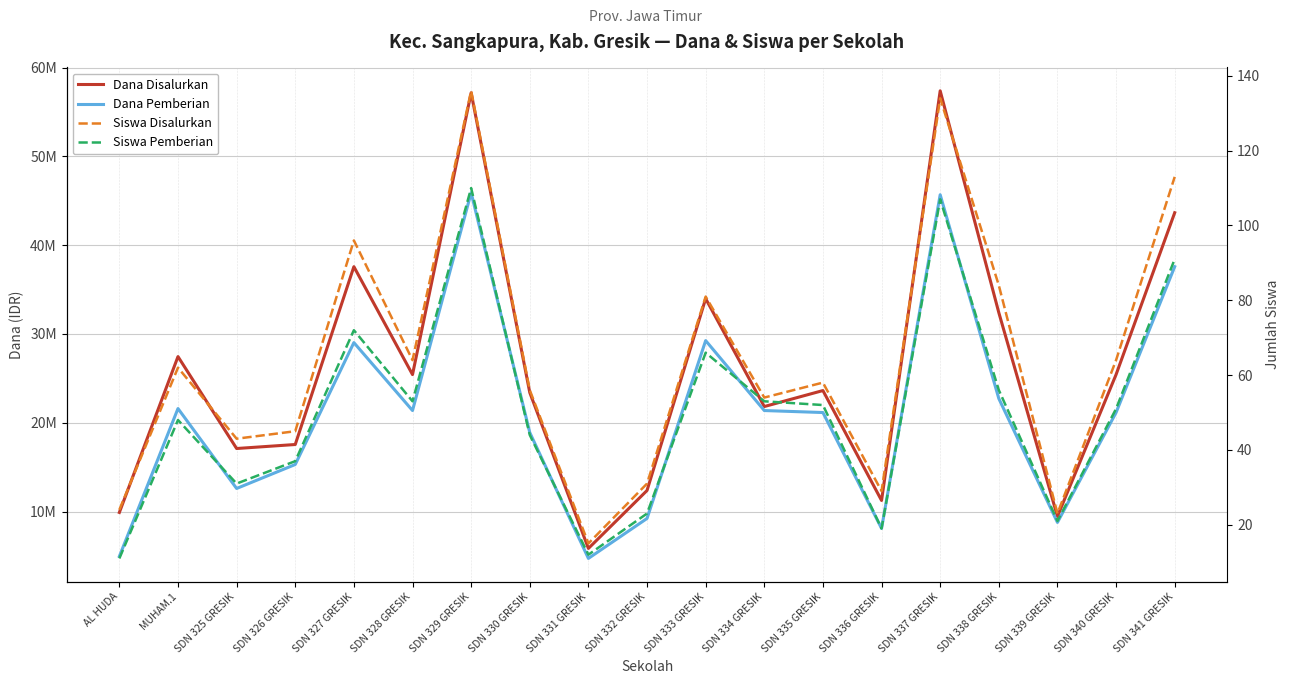

What is the greatest value displayed?

57375000